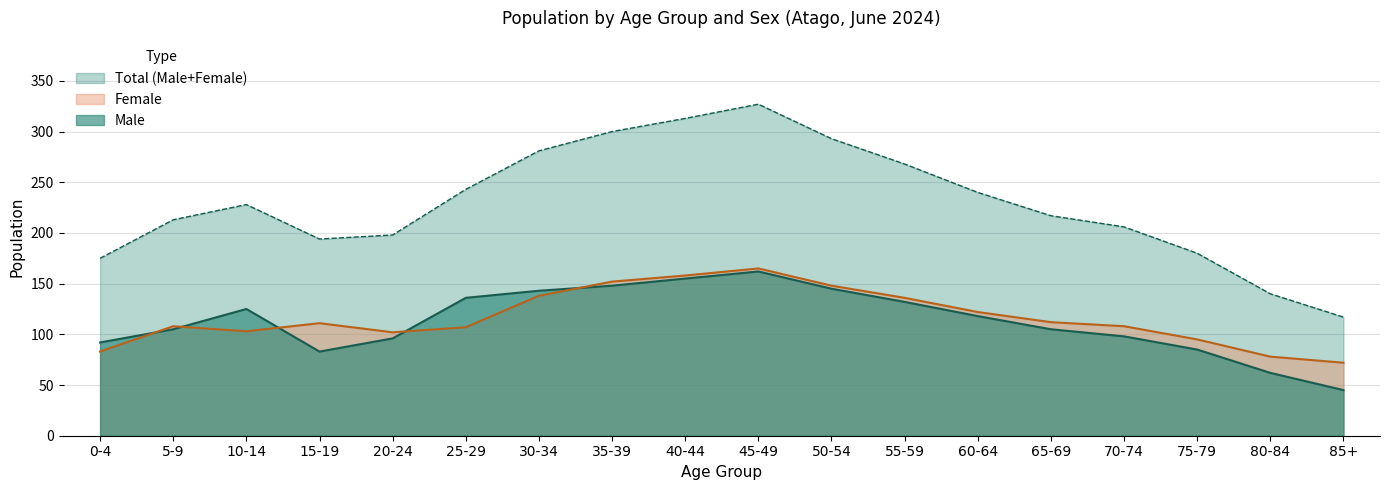

Where is the first local minimum for Female?

10-14